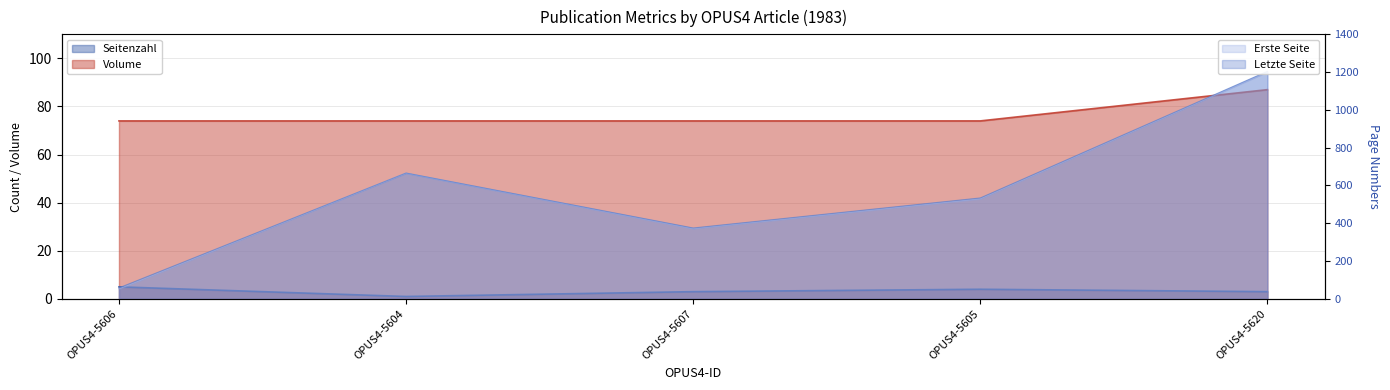

Reading left to right, extract all data points from this chart.

Erste Seite: 53	665	372	530	1201
Letzte Seite: 58	666	375	534	1204
Seitenzahl: 5	1	3	4	3
Volume: 74	74	74	74	87